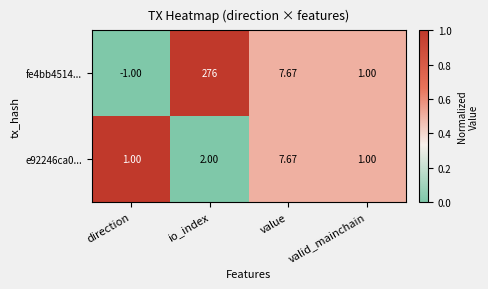

Which category has the highest value across all series?

io_index